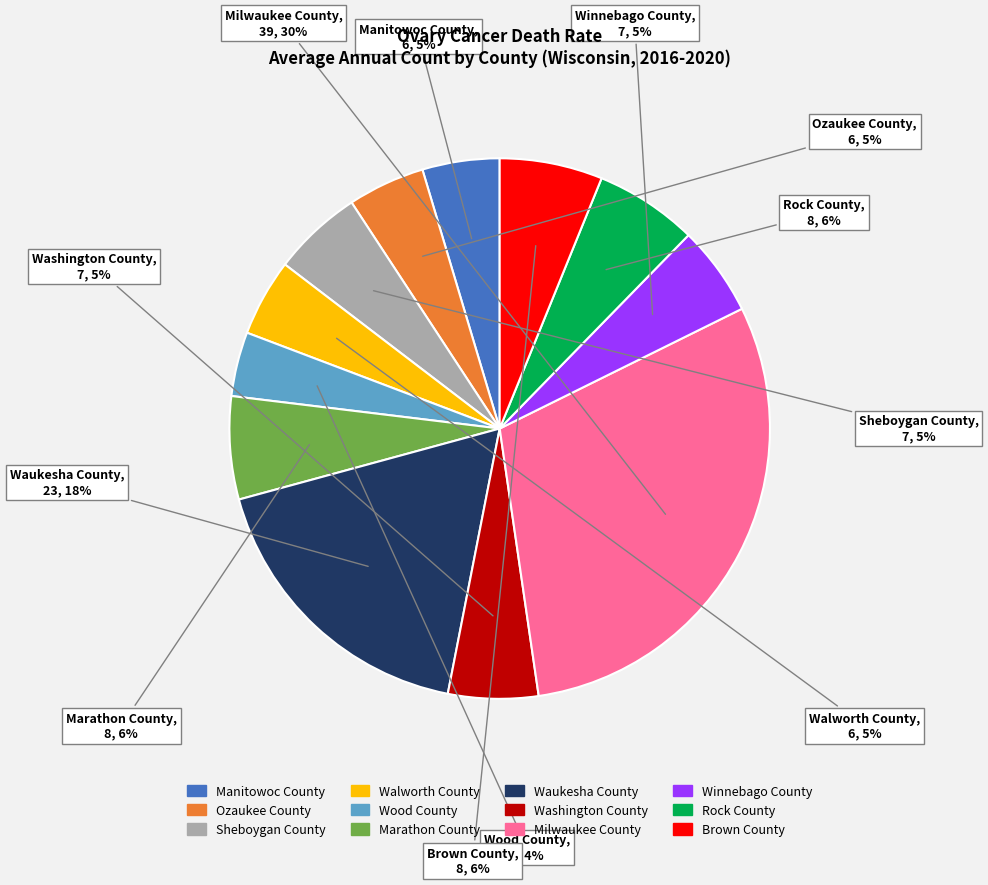

Does Sheboygan County represent more than half of the total?

No